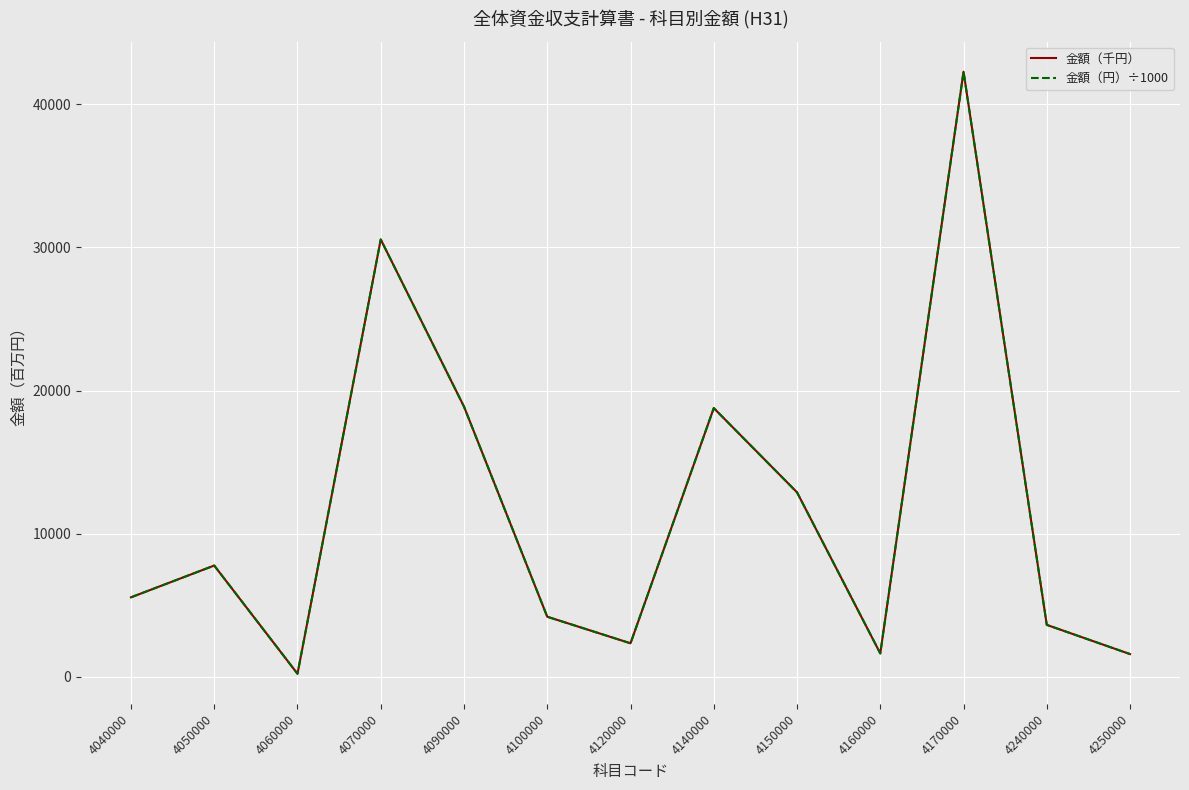

Which category has the lowest value in the 金額（千円） series?

4060000